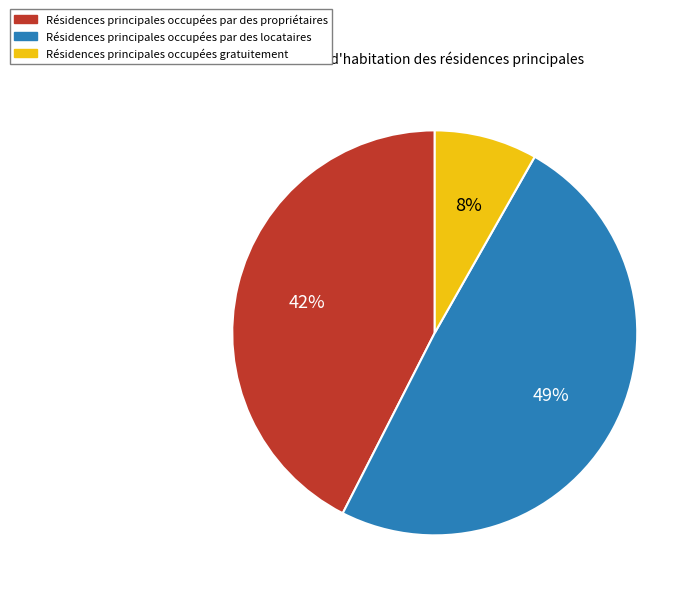

Do Résidences principales occupées par des locataires and Résidences principales occupées gratuitement together represent more than half of the pie?

Yes